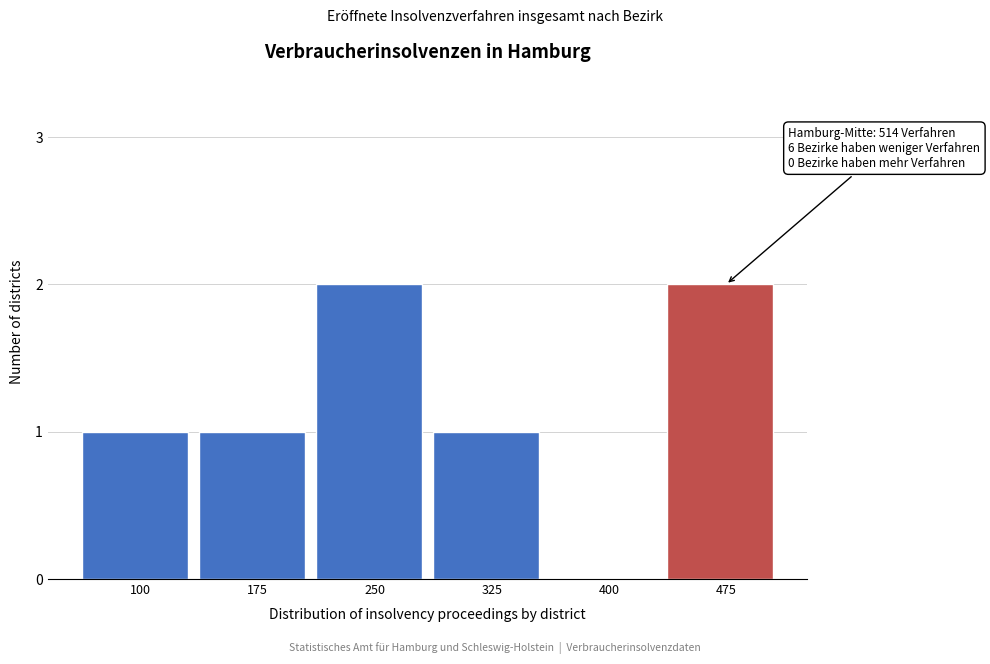

Reading left to right, transcribe all the data shown in this chart.

100=1	175=1	250=2	325=1	400=0	475=2